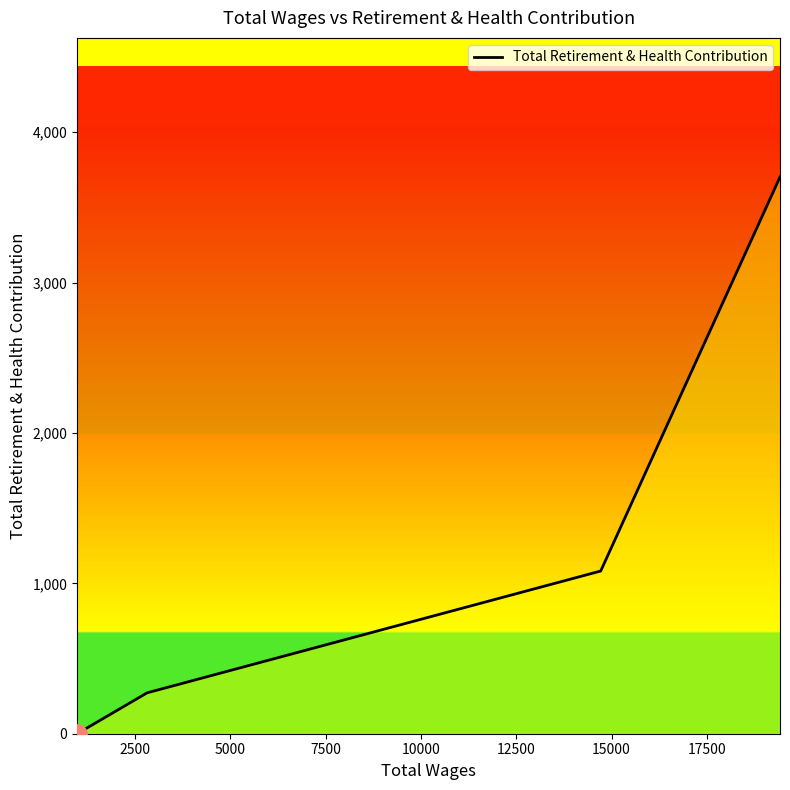

What is the difference between the maximum and second lowest values?

3430